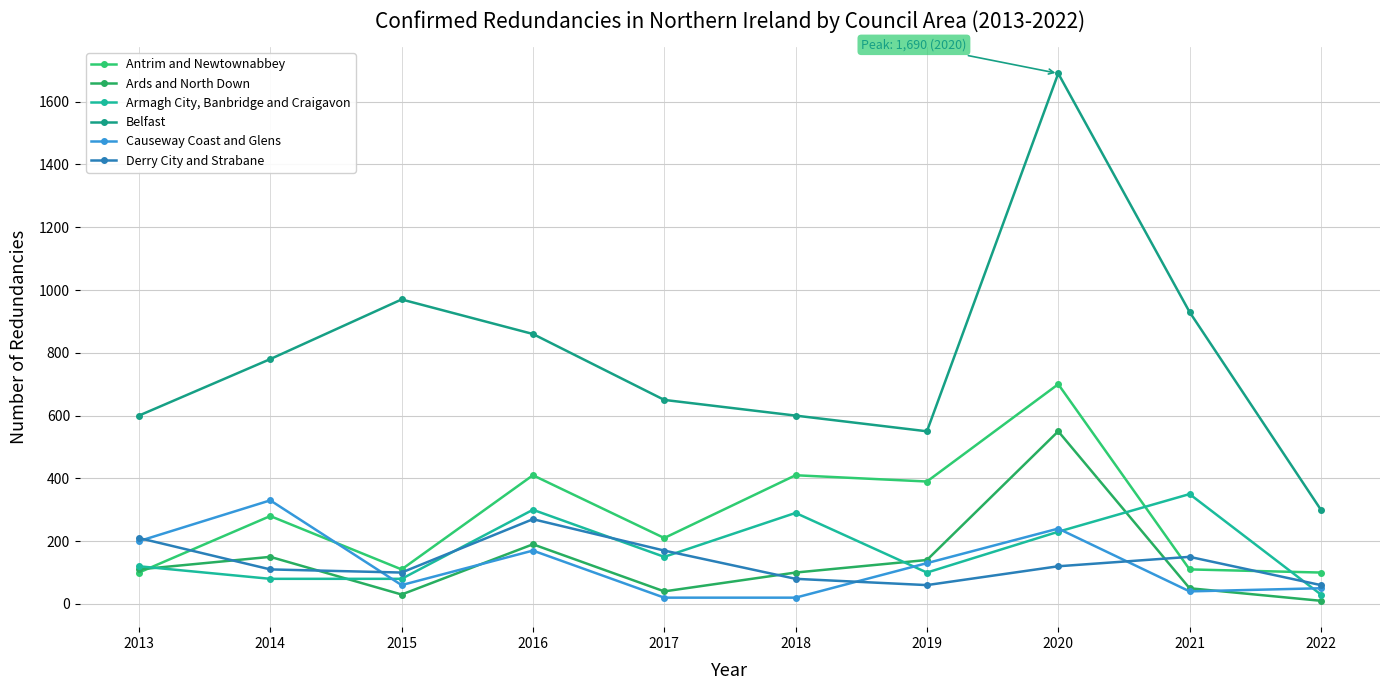

What is the smallest value displayed?

10